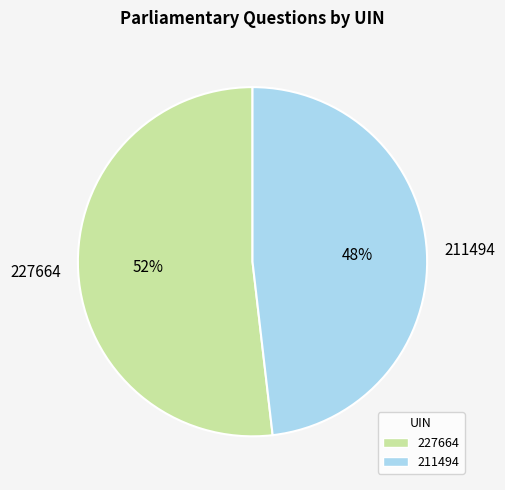

Which has a higher value, 227664 or 211494?

227664